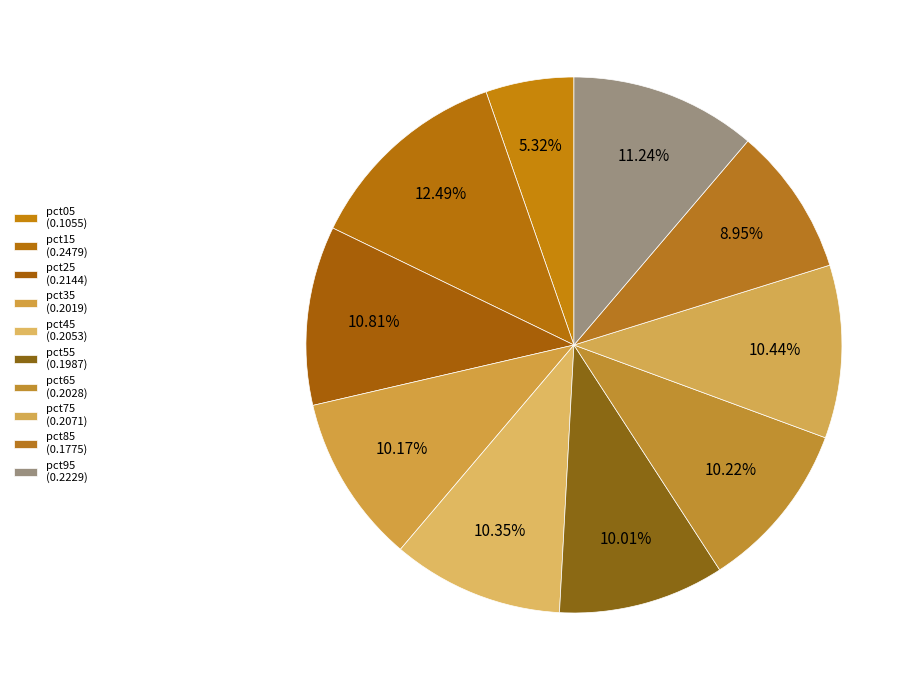

Is pct45 the majority of the pie?

No